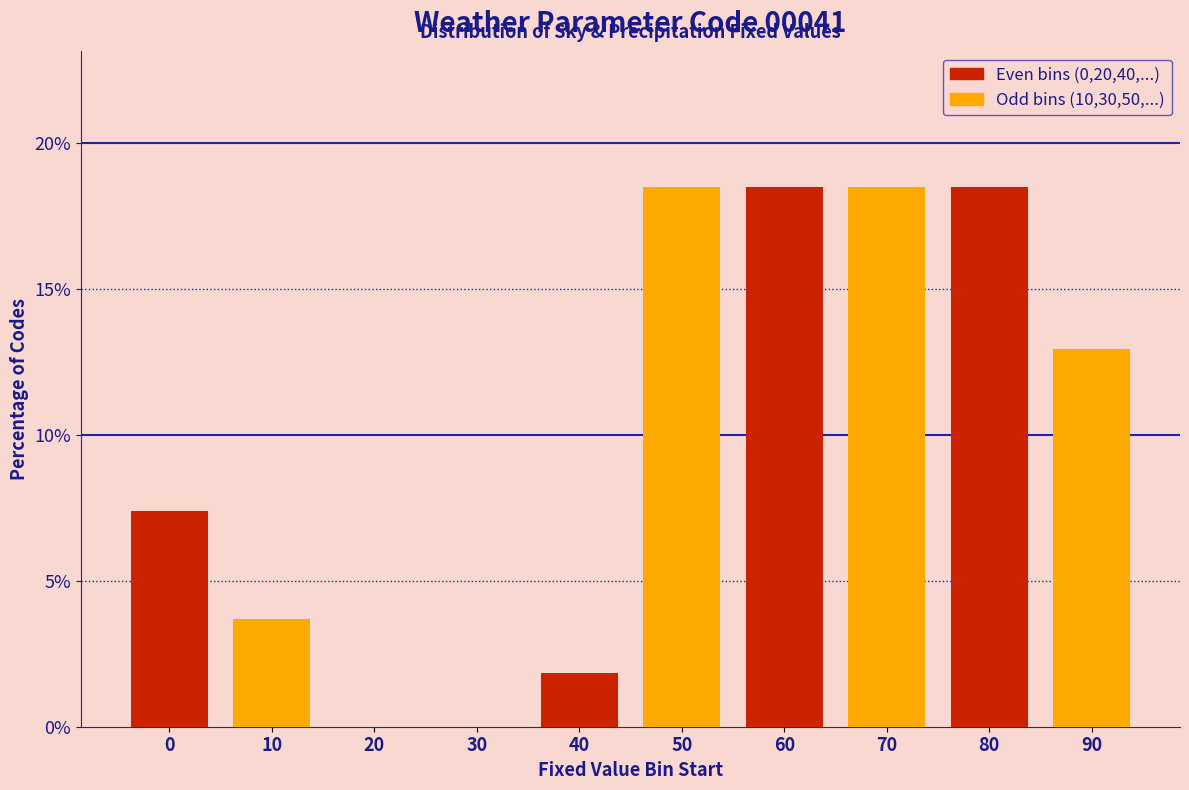

Where is Odd bins (10,30,50,...) nearest to the value 9?

80